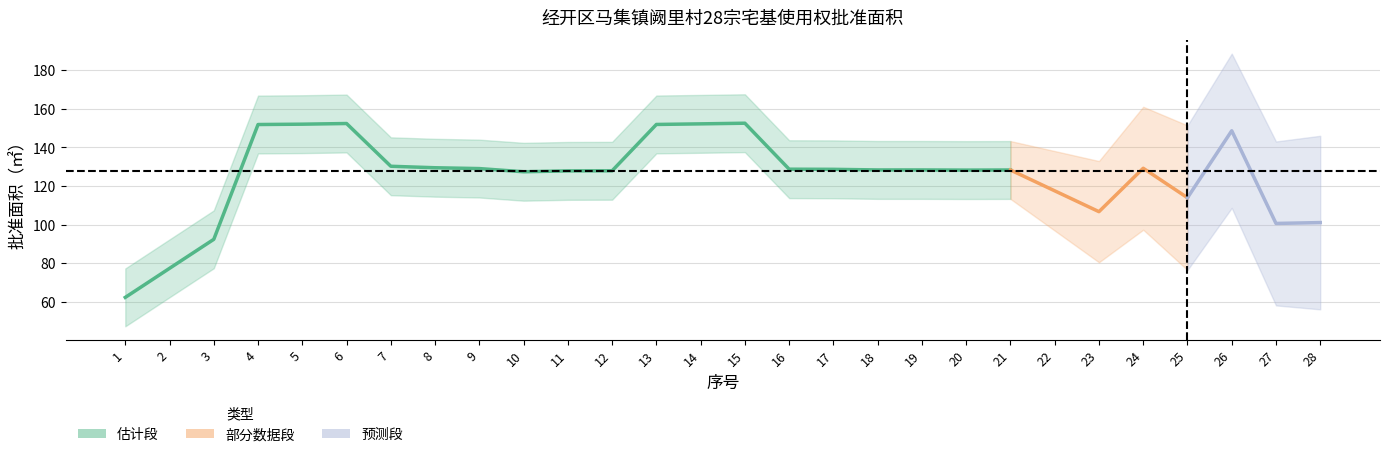

Is this an area chart (filled region under the line)?

No